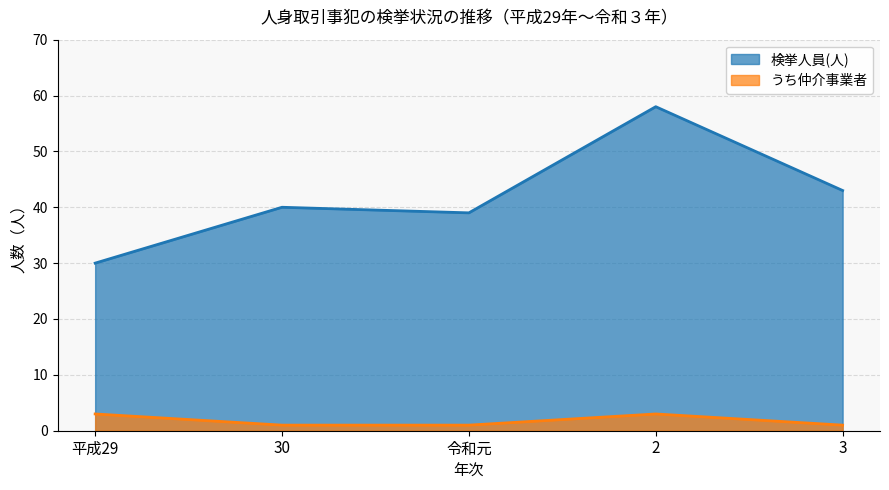

What is the value of the うち仲介事業者 point at the 2nd from the left?

1